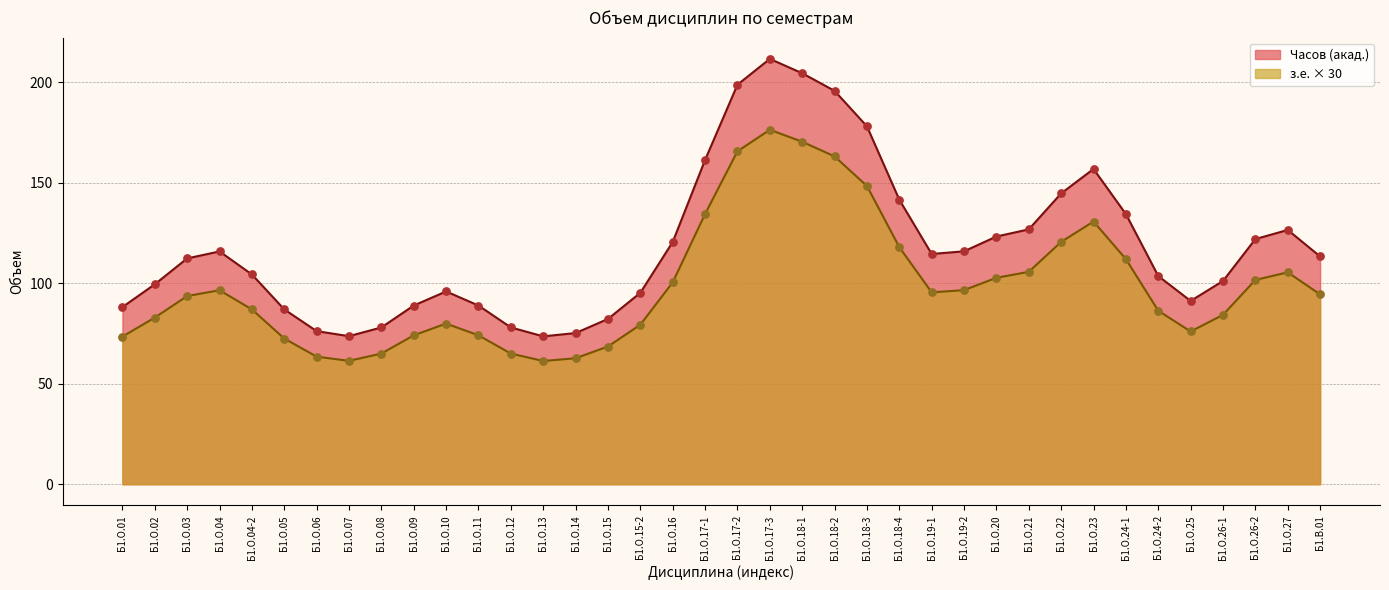

At how many categories does at least one series exceed 106?

20